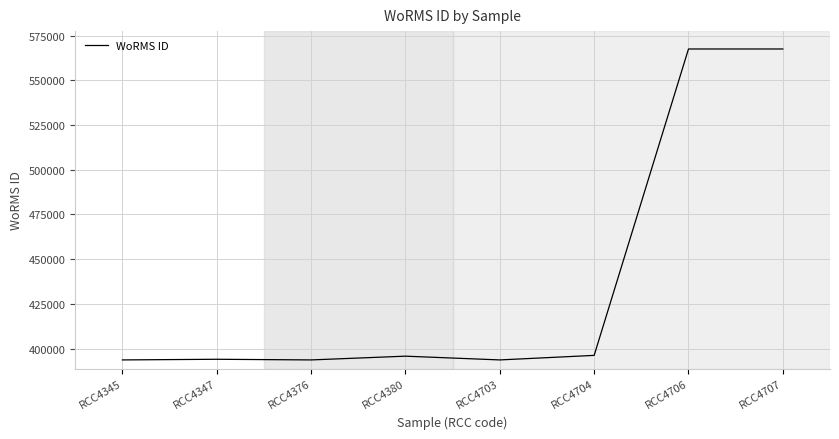

What is the difference between the second highest and minimum values?

173971